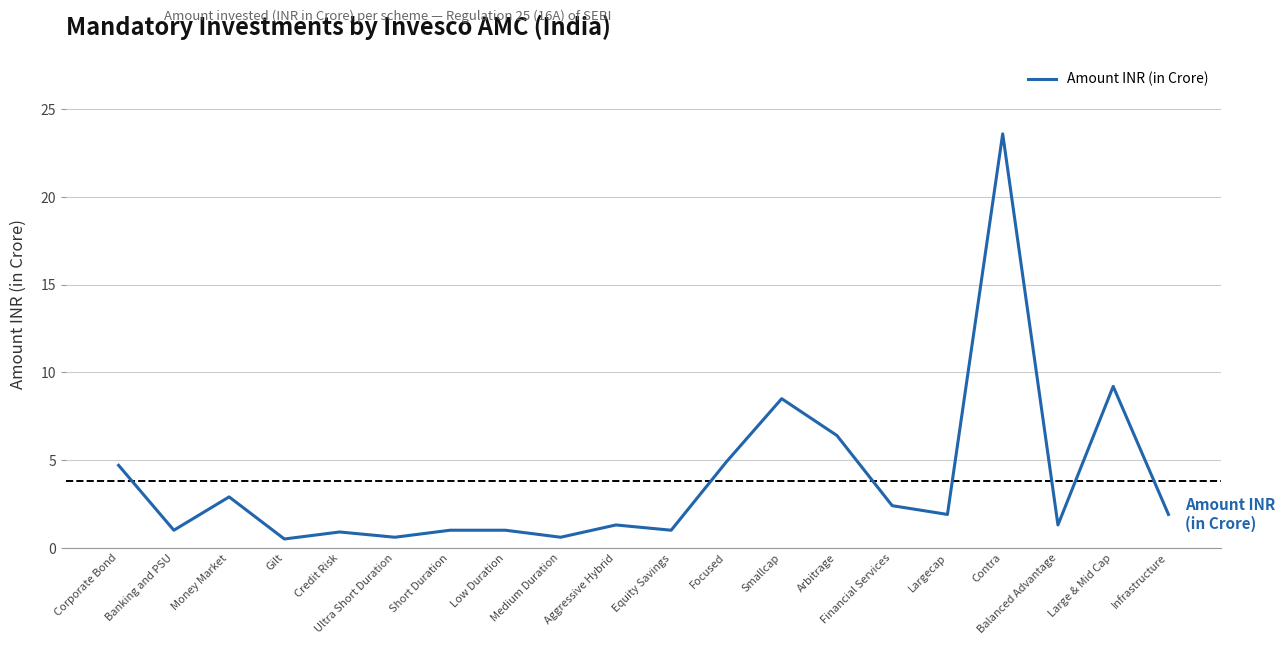

Does the chart have visible grid lines?

Yes